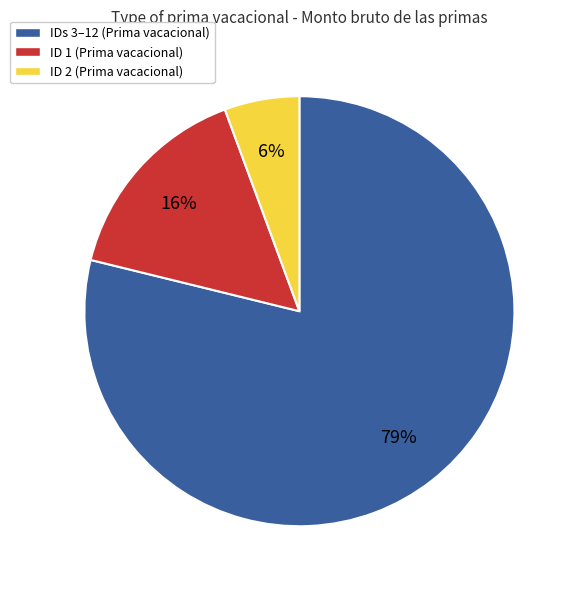

Is there any slice that represents more than half of the pie?

Yes